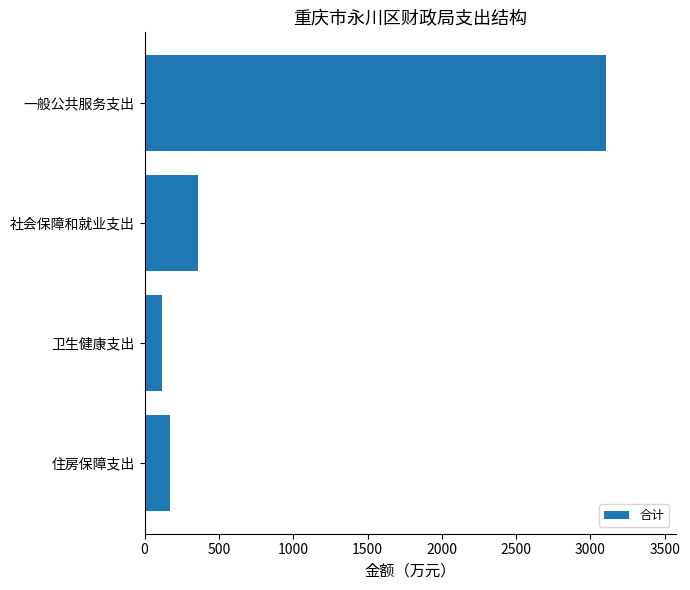

Reading top to bottom, extract all data points from this chart.

3106.8	361.3	114.8	170.7